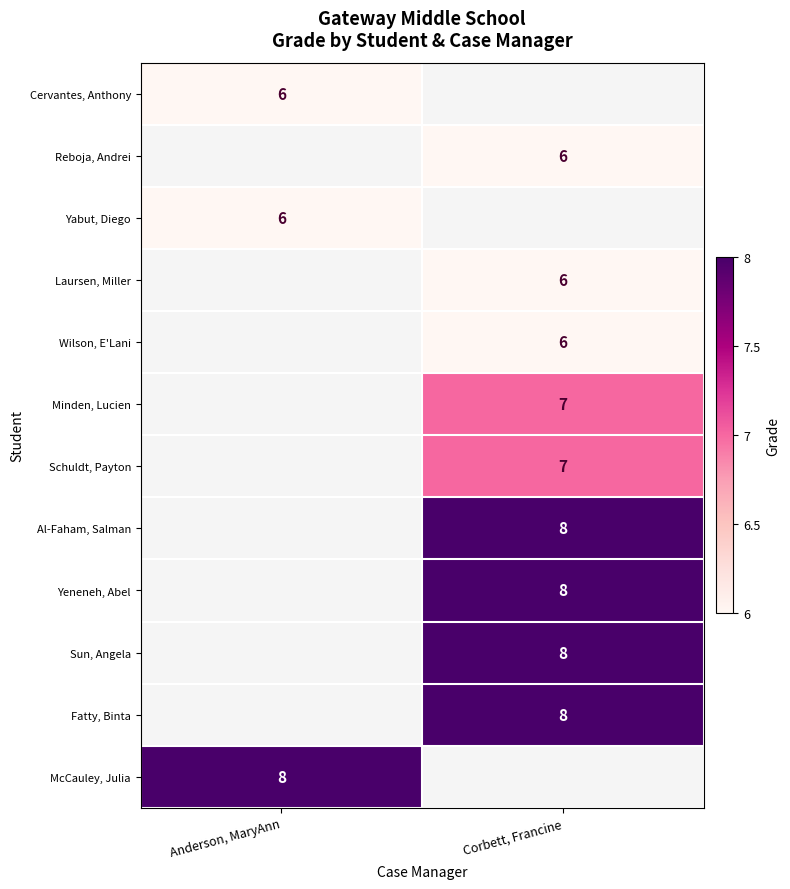

The Al-Faham, Salman series shows 8 at Corbett, Francine. True or false?

True